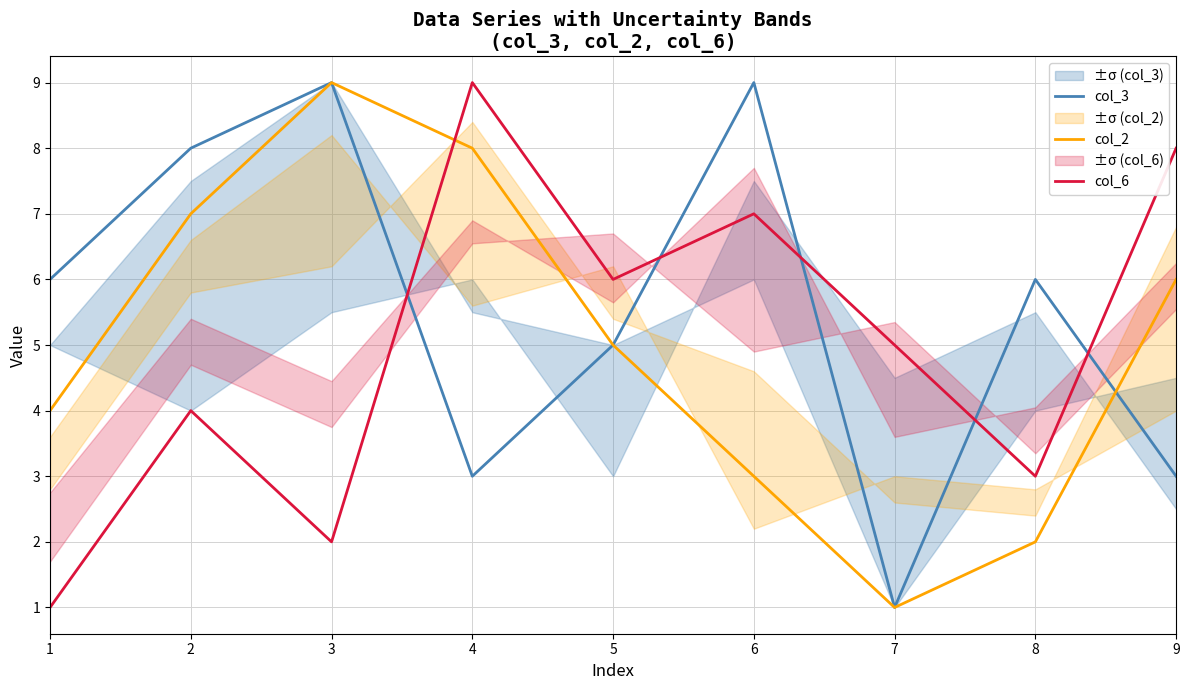

The col_3 series shows 5 at 3. True or false?

False